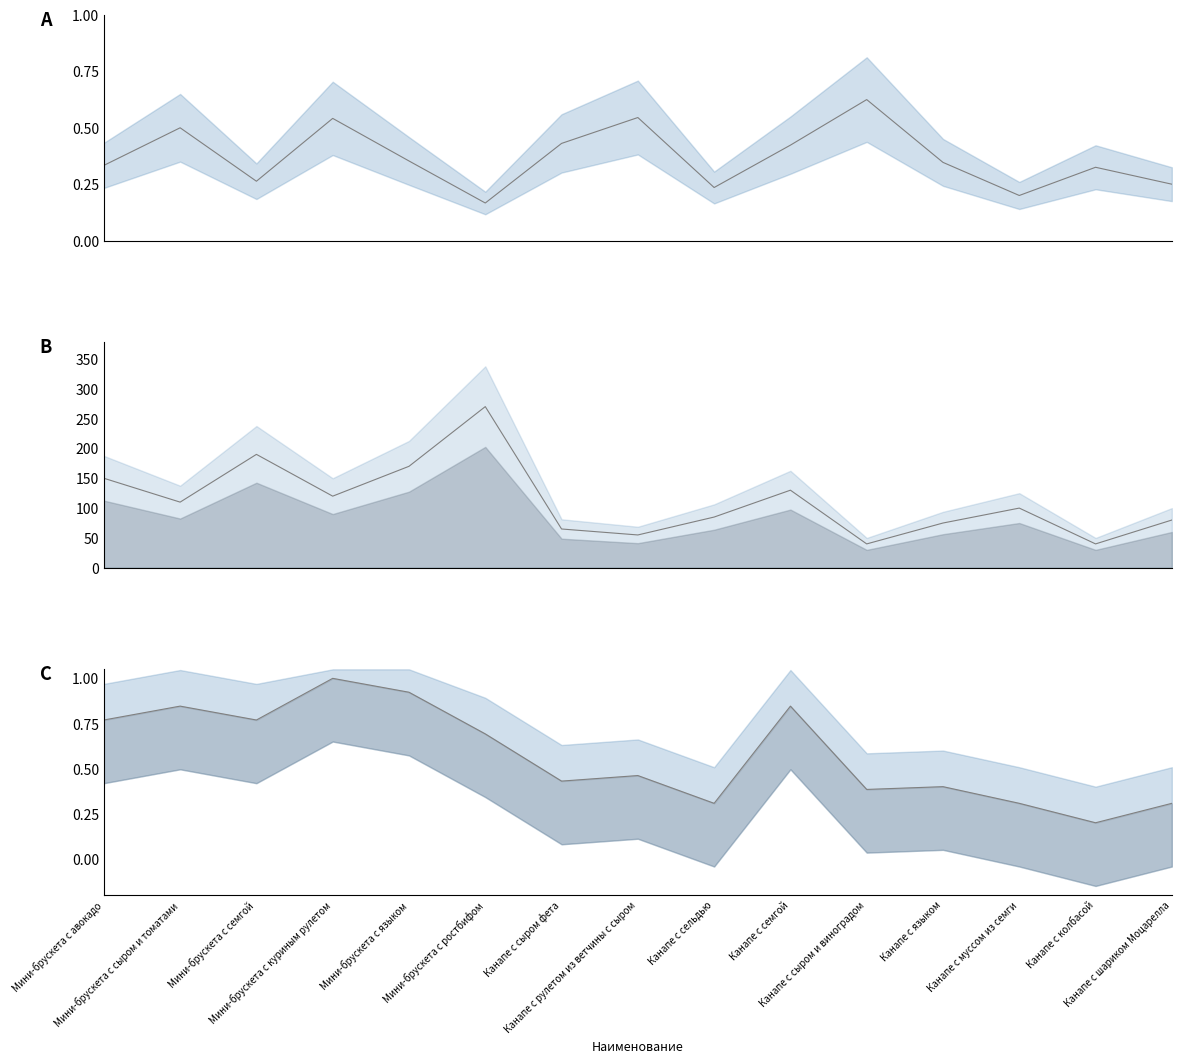

Reading left to right, list all the values displayed in this chart.

Выход/Стоимость: 0.3	0.5	0.3	0.5	0.4	0.2	0.4	0.5	0.2	0.4	0.6	0.3	0.2	0.3	0.2
Стоимость, р.: 150.0	110.0	190.0	120.0	170.0	270.0	65.0	55.0	85.0	130.0	40.0	75.0	100.0	40.0	80.0
Выход, гр. (норм.): 0.8	0.8	0.8	1.0	0.9	0.7	0.4	0.5	0.3	0.8	0.4	0.4	0.3	0.2	0.3